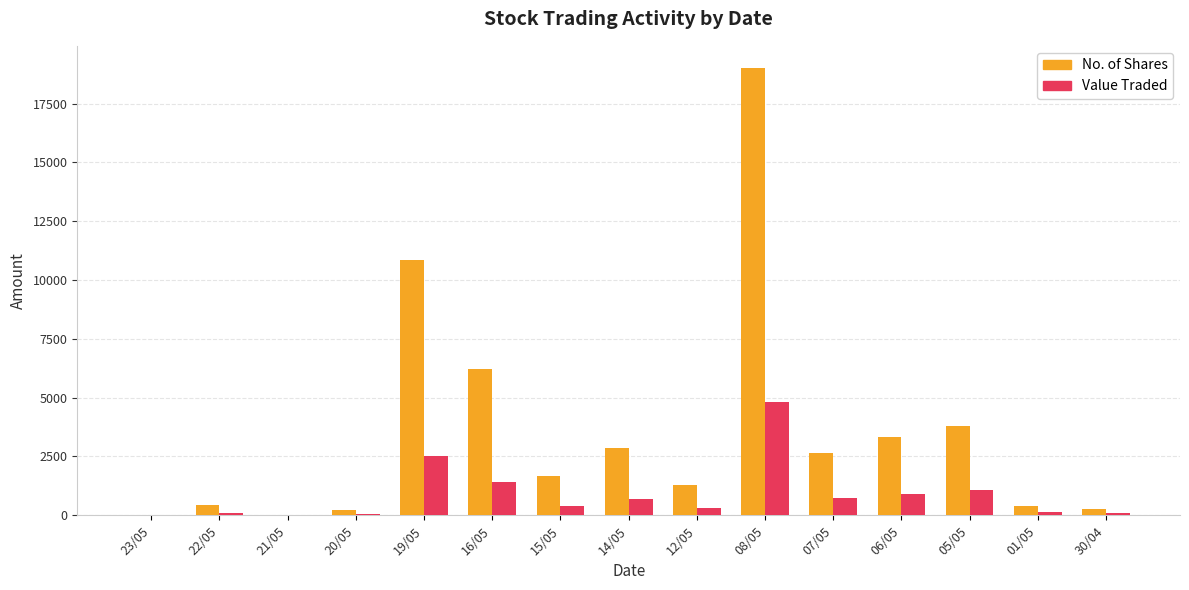

At which label is No. of Shares closest to 9504?

19/05